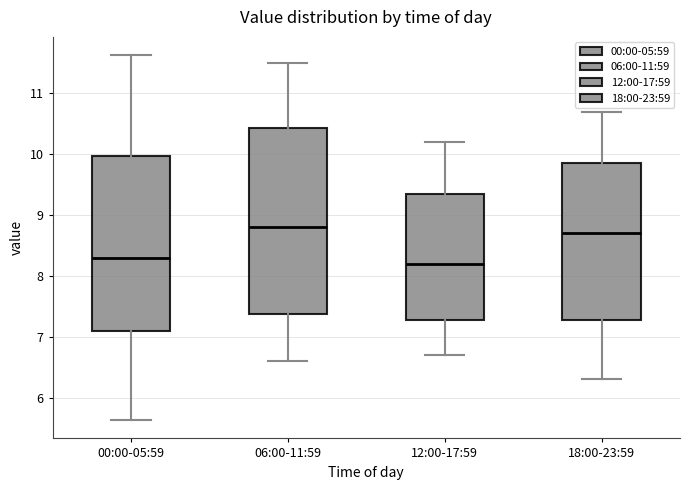

Where does the lower whisker of the box for 18:00-23:59 end on the y-axis? The values are not printed on the chart, so give them approximately, as read against the axis.

6.3